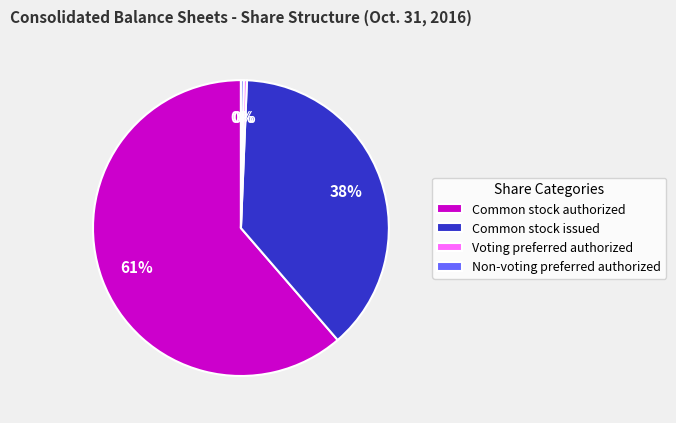

To the nearest percent, what is the difference between the Voting preferred authorized and Common stock issued slice percentages?

38%